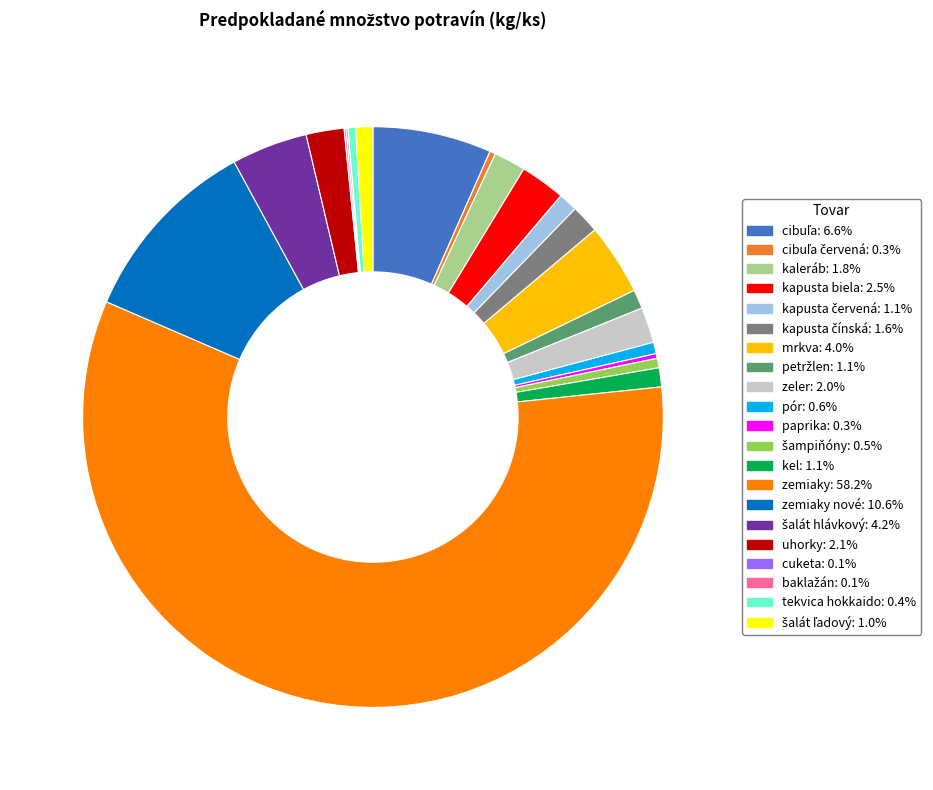

Does any single category account for the majority?

Yes